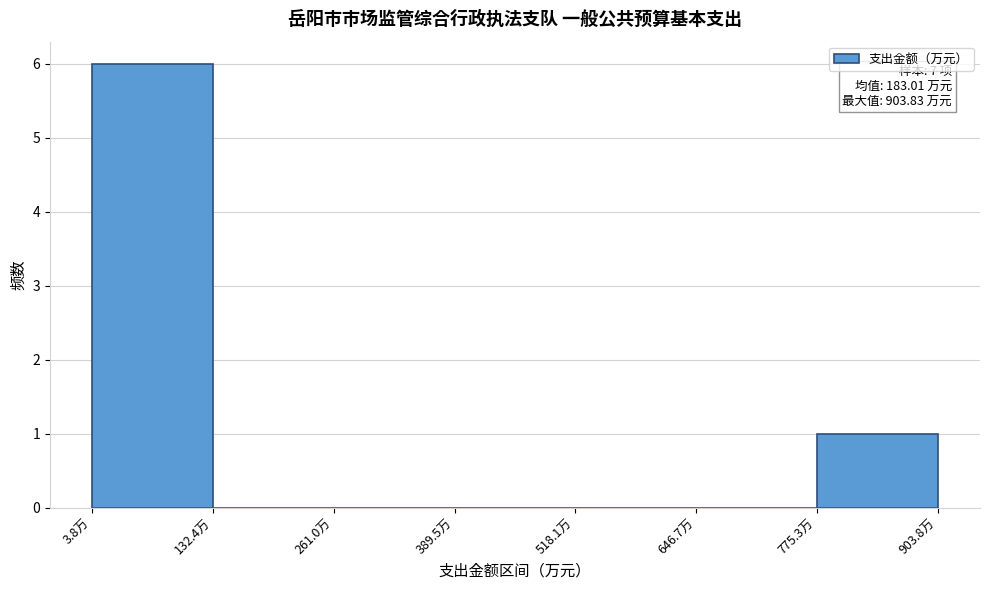

Which range on the x-axis has the tallest bar?

0 to 140